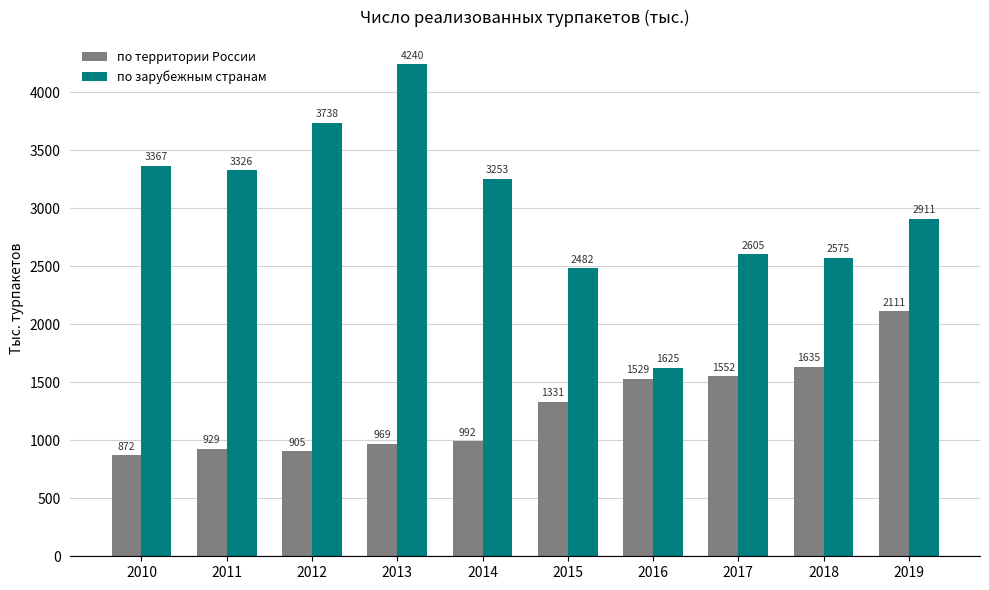

What is the value of the по зарубежным странам bar at the 3rd from the left?

3738